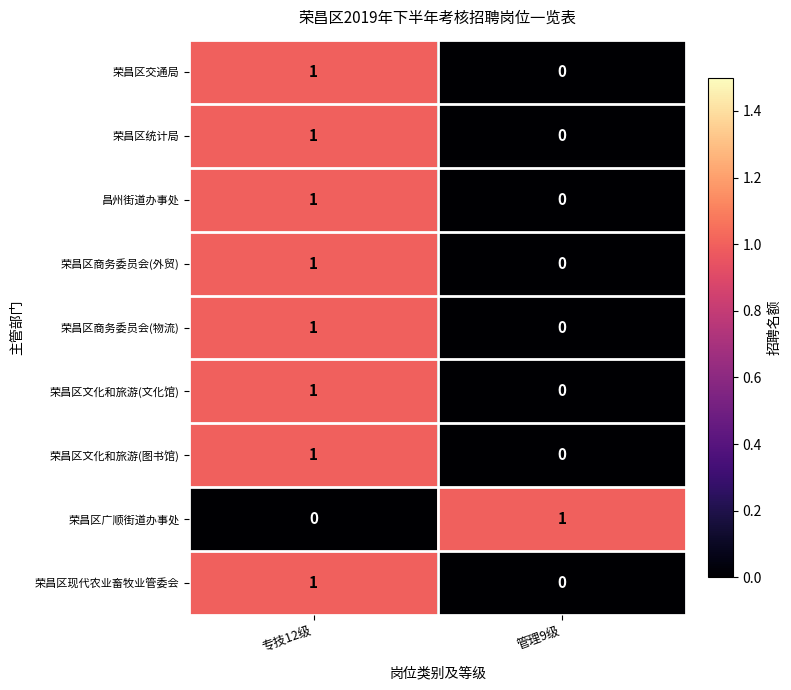

List the labels in order of 荣昌区统计局 value, smallest first.

管理9级, 专技12级